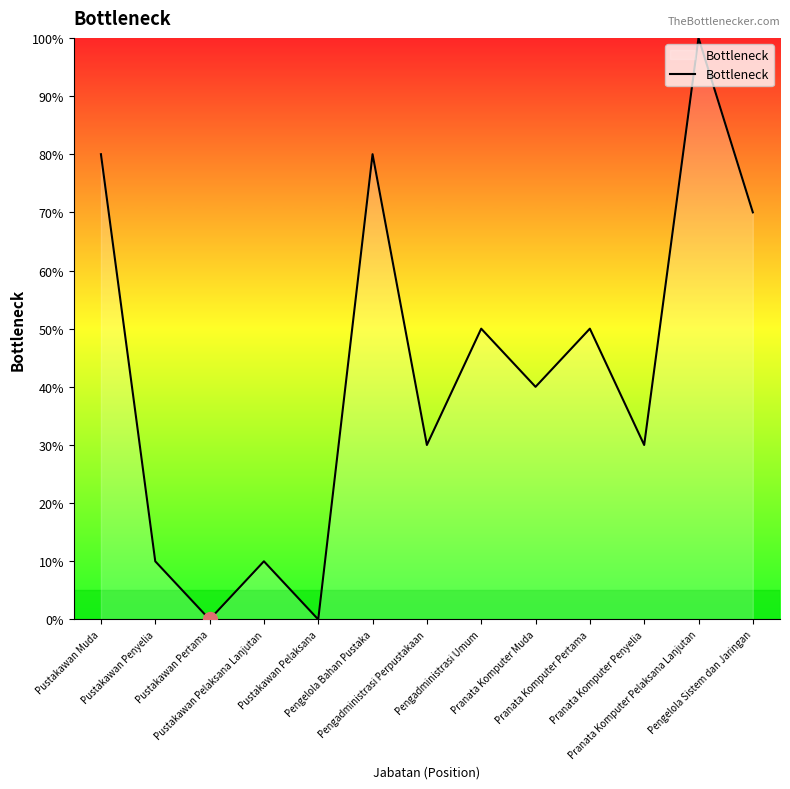

Does the chart have visible grid lines?

No